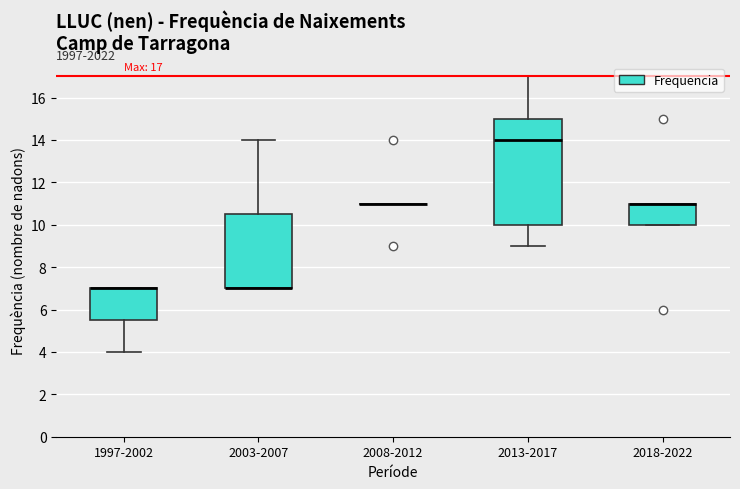

Which box is the tallest, from its lower edge to its upper edge?

2013-2017